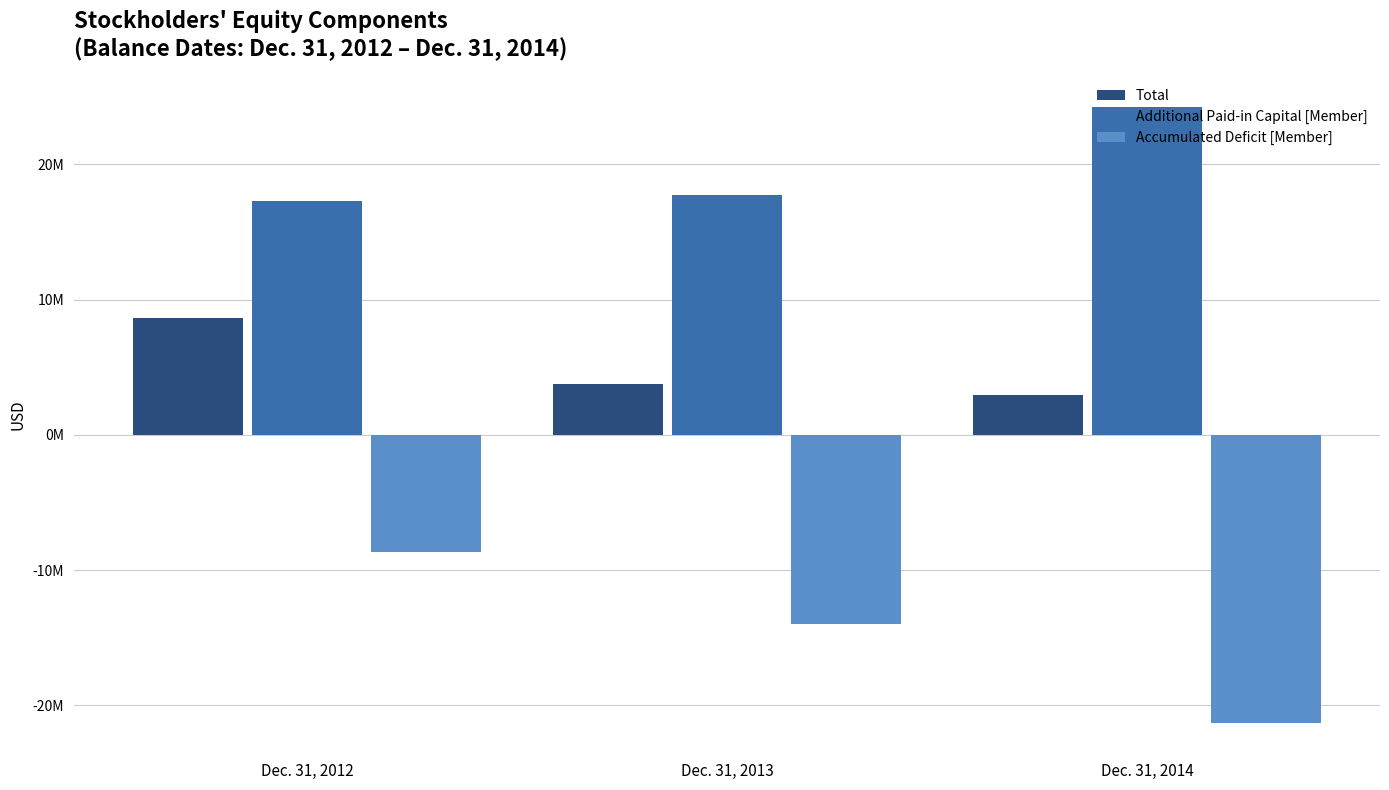

Does the chart contain stacked bars?

No